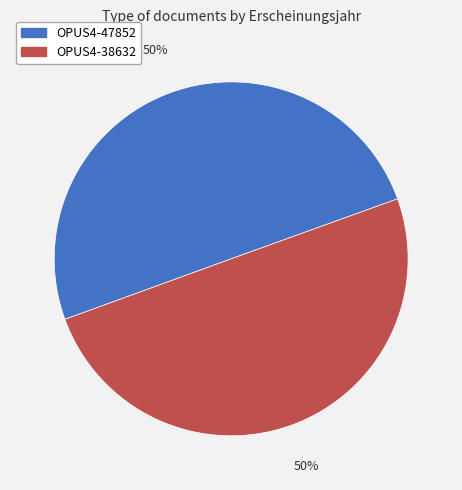

Is it true that OPUS4-38632 is 36% of the pie?

False